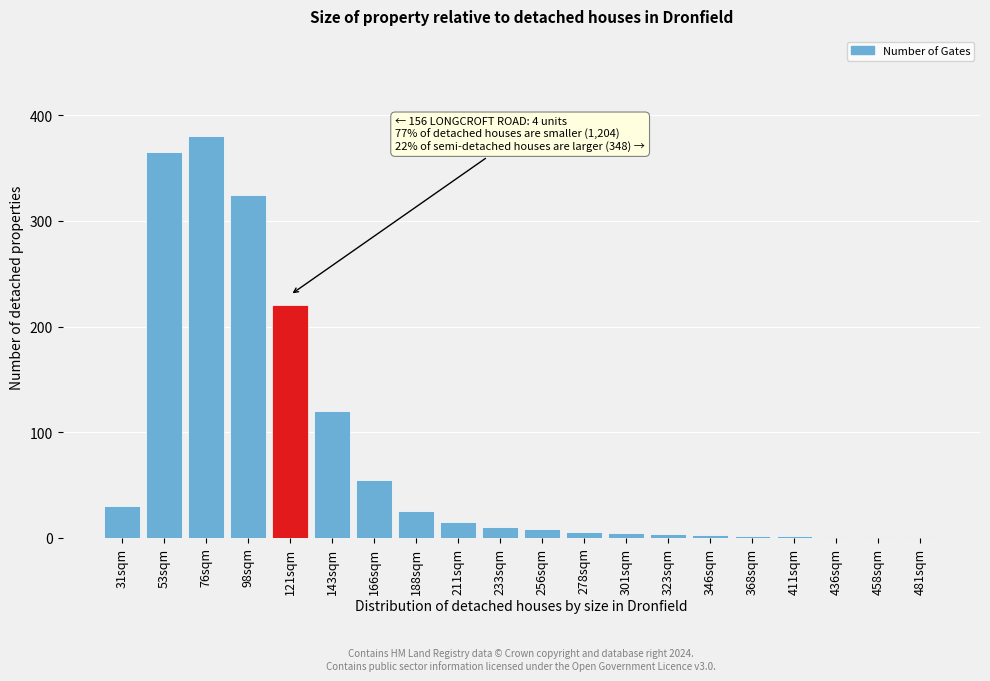

What is the sum of all values?

1578